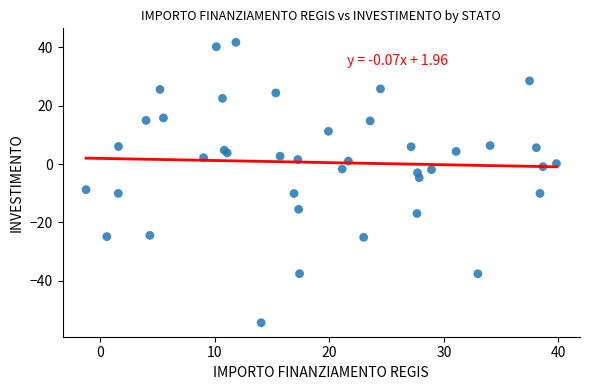

What Y value in the scatter plot is closest to -6?

-4.7